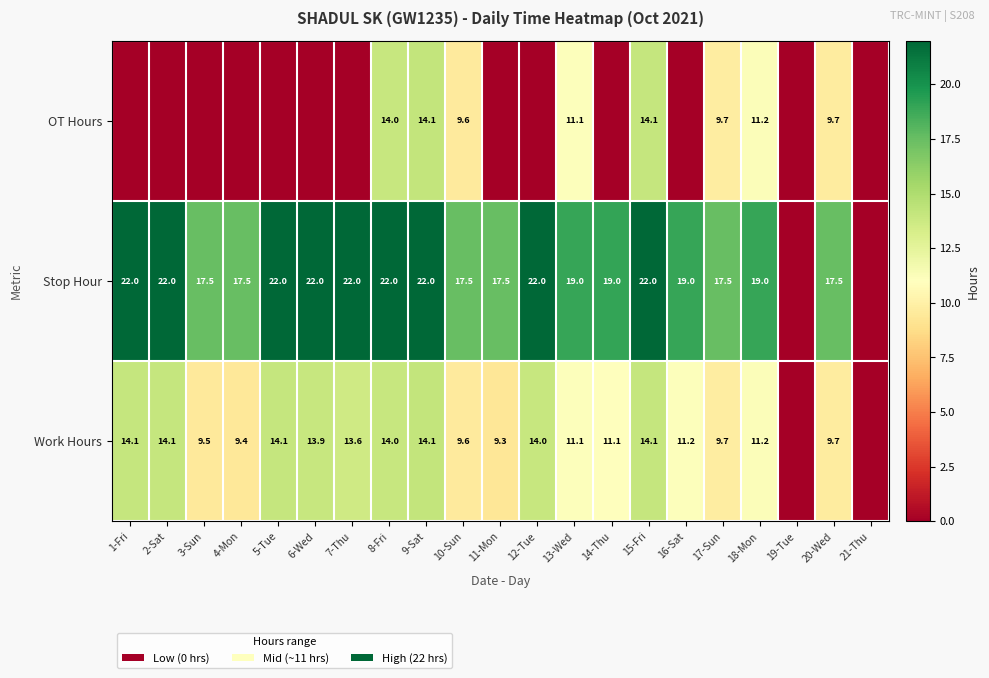

The value of Stop Hour at 3-Sun is 17.5. True or false?

True